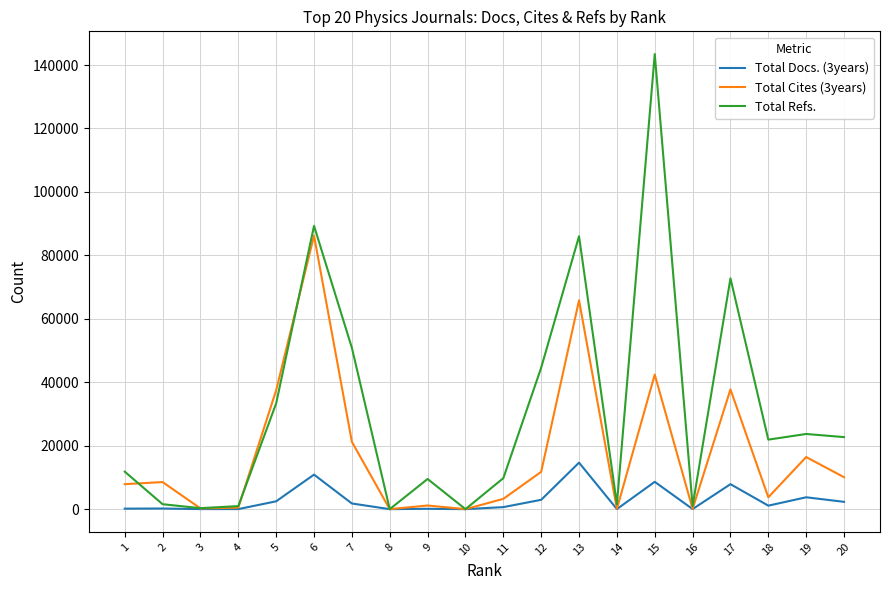

What is the maximum value shown in the chart?

143452